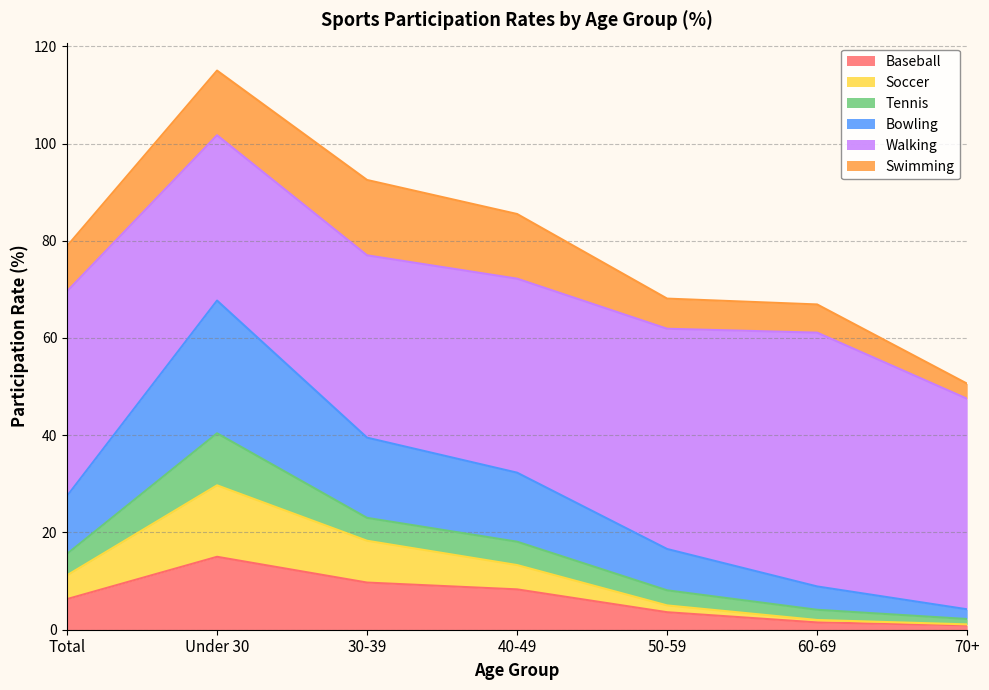

What is the total value across all series at 30-39?

92.5